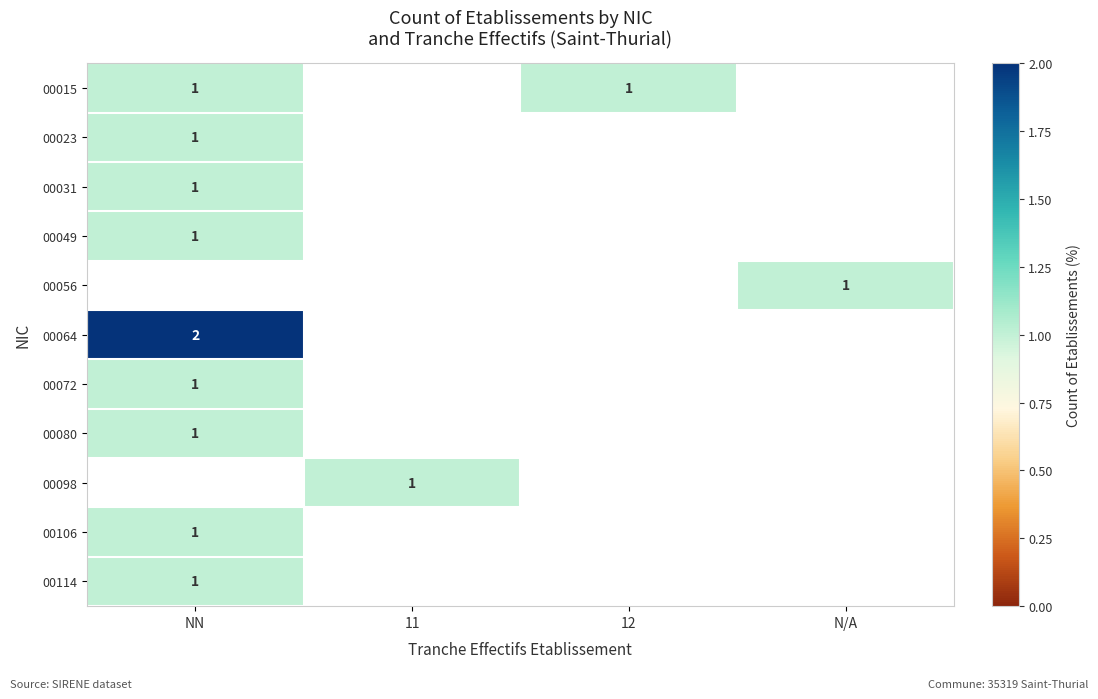

How many categories are shown in the chart?

4